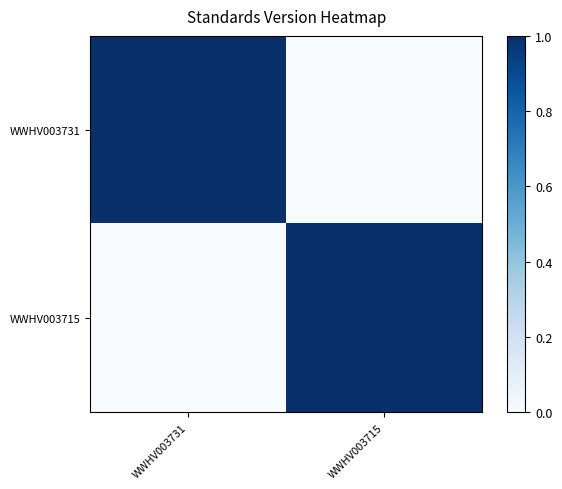

Between WWHV003731 and WWHV003715, which series saw the biggest shift?

WWHV003731